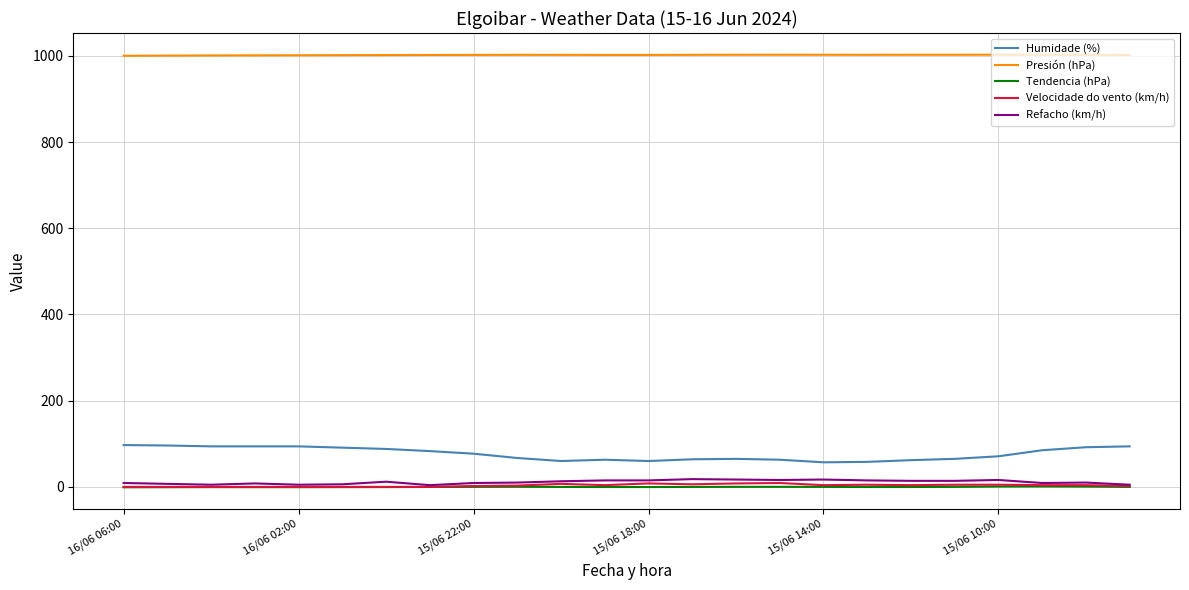

What is the minimum value for Tendencia (hPa)?

-1.0